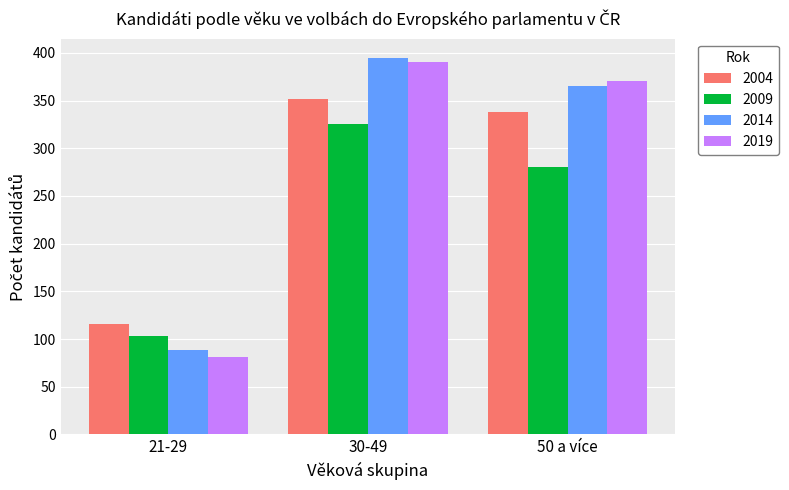

Where does the 2019 series first go above 370?

30-49